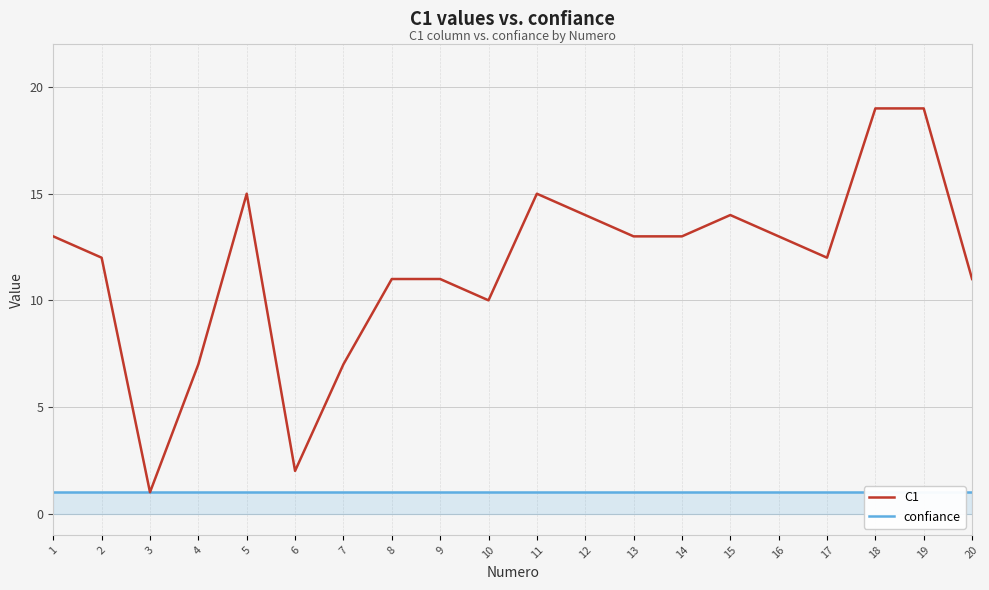

Which has a higher value, 5 or 2?

5